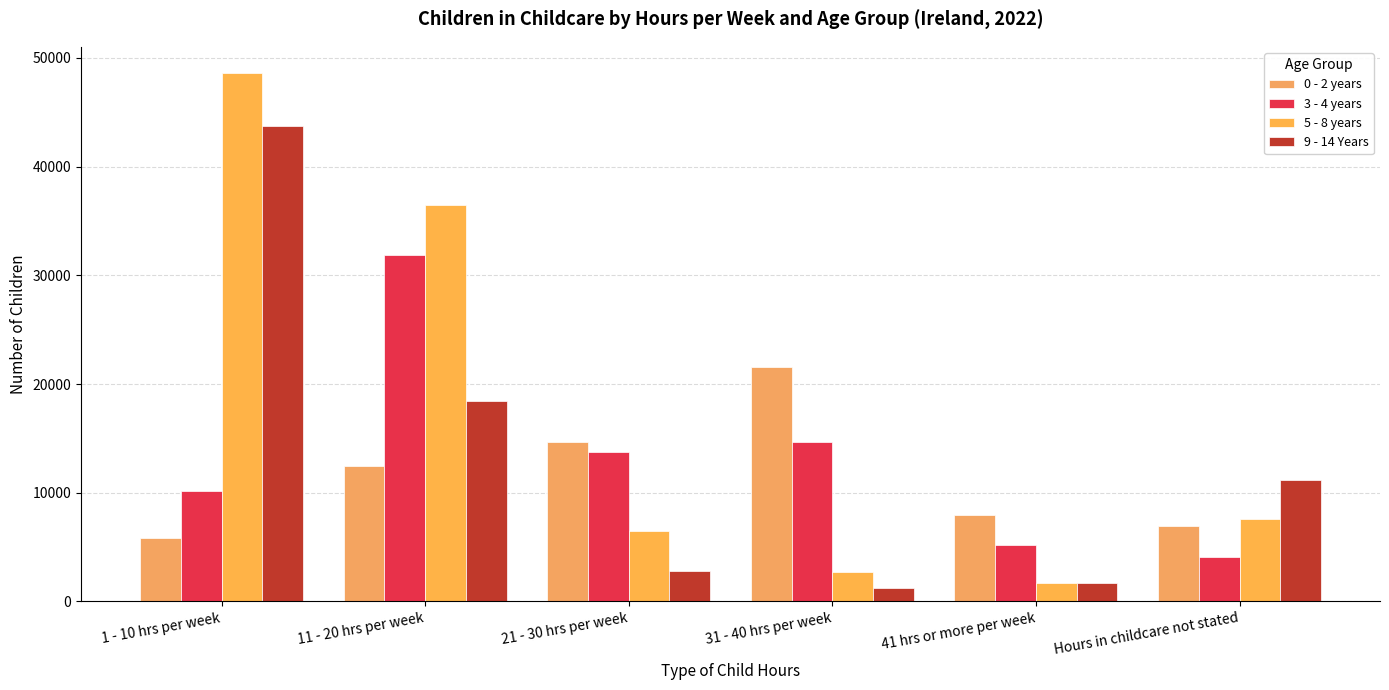

Count the number of categories in the chart.

6